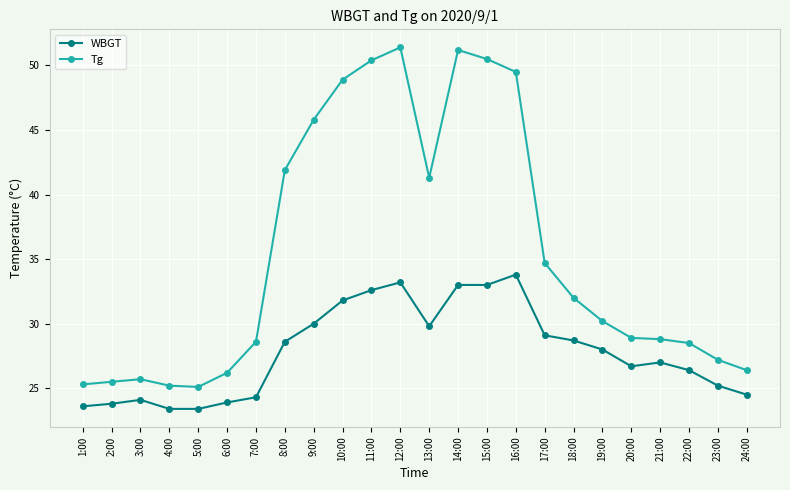

Is it true that WBGT equals 22.0 at 11:00?

False